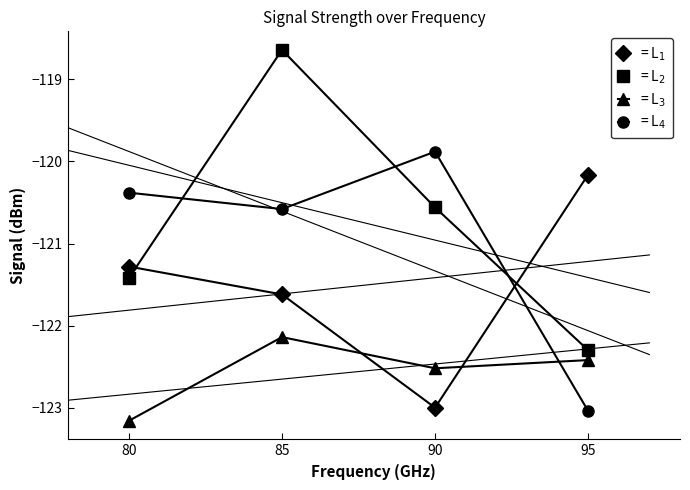

What is the value of the = L$_4$ point at the 3rd from the left?

-119.9